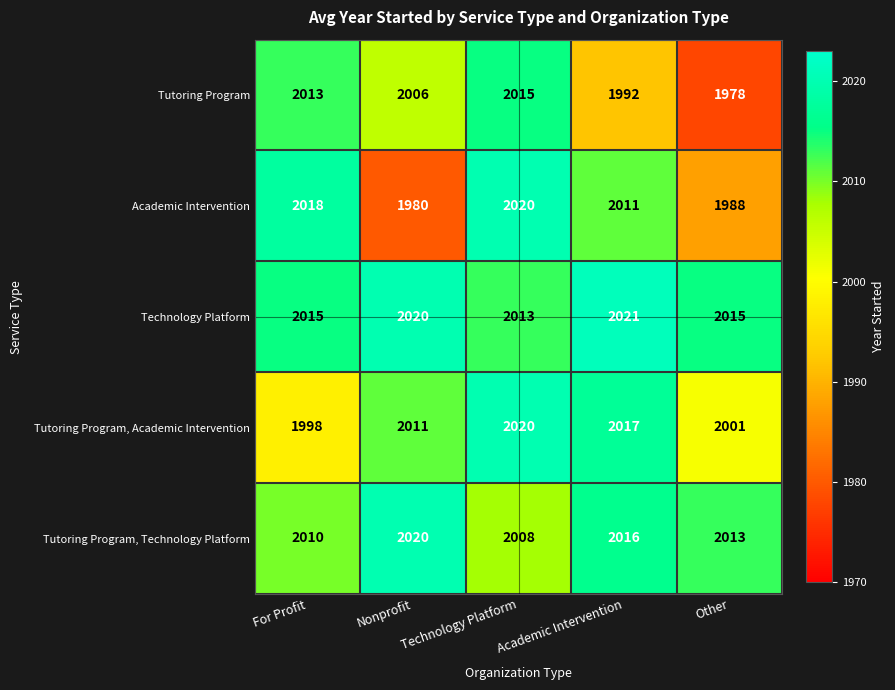

Which series changed the most between For Profit and Other?

Tutoring Program